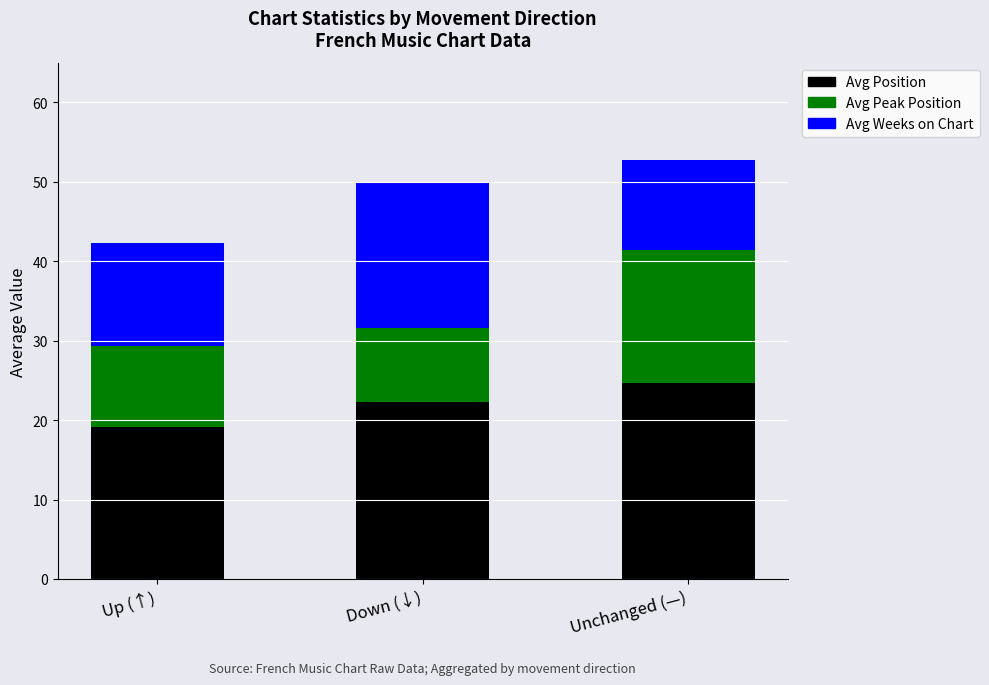

Reading left to right, what are the values for Avg Position?

19.1	22.3	24.7